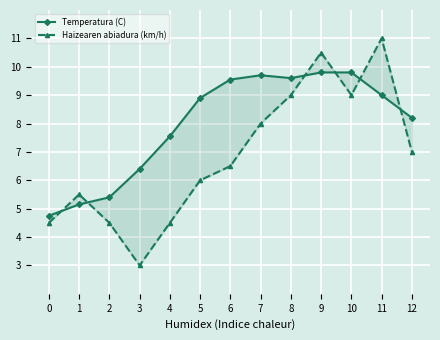

How many lines are shown in the chart?

2